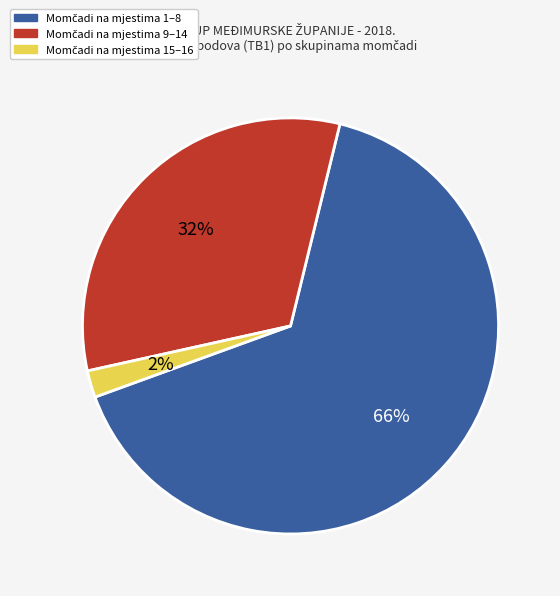

To the nearest percent, what is the difference between the largest and smallest slice percentages?

64%